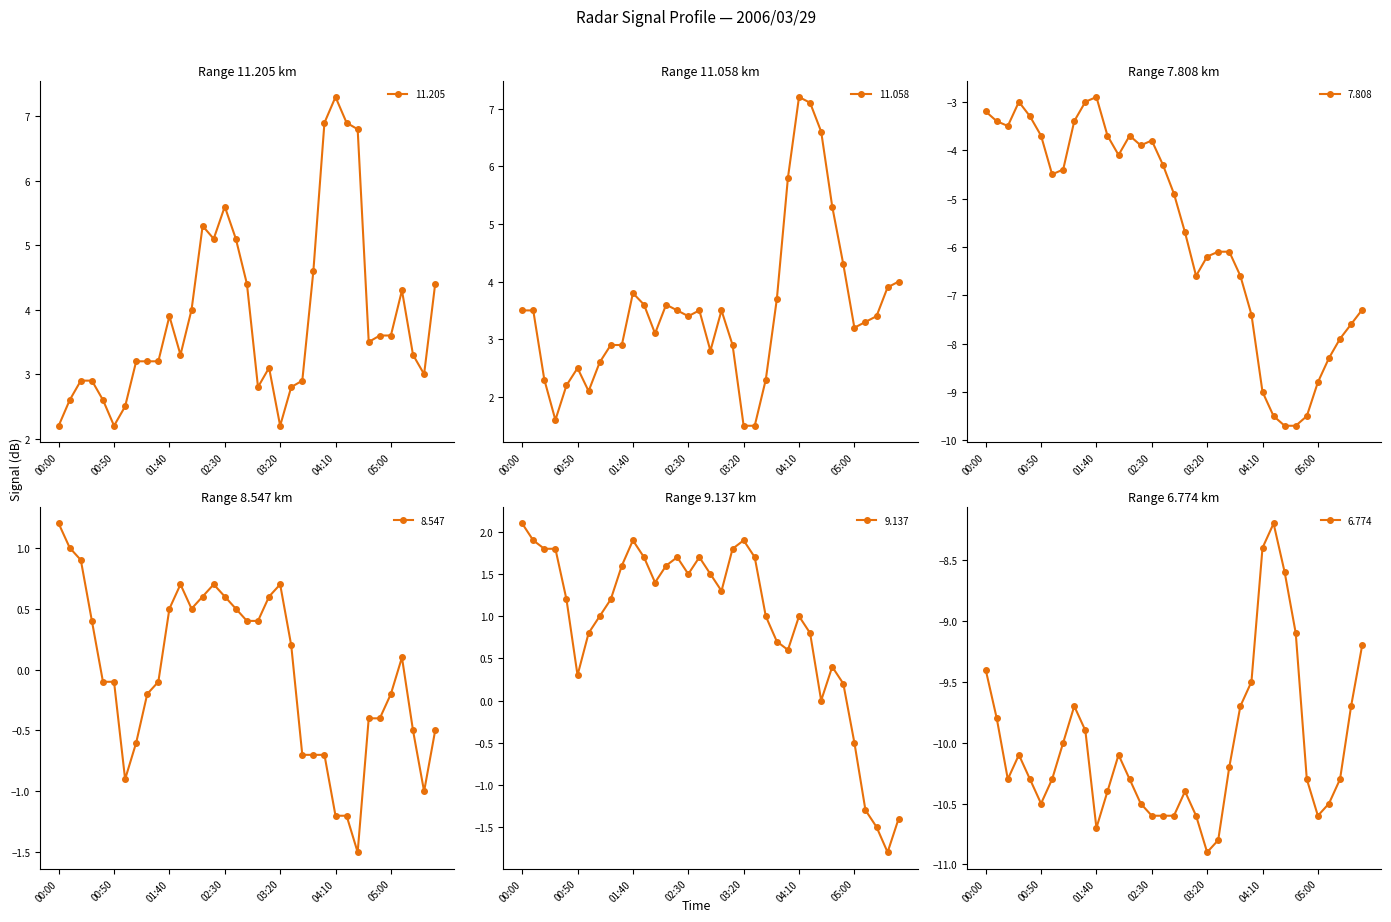

How many lines are shown in the chart?

6